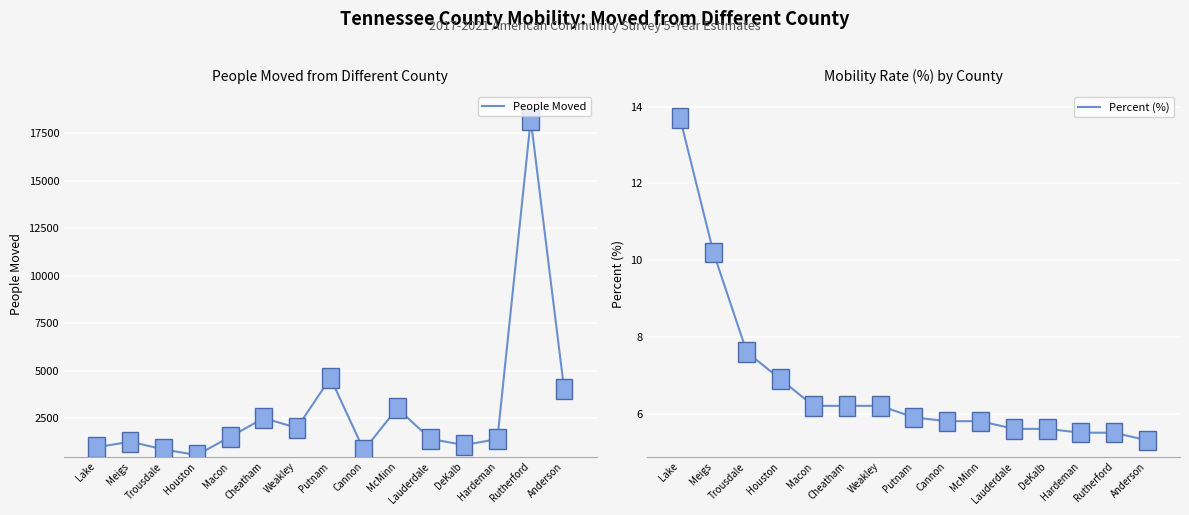

What is the value of the People Moved point at the 6th from the left?

2507.0